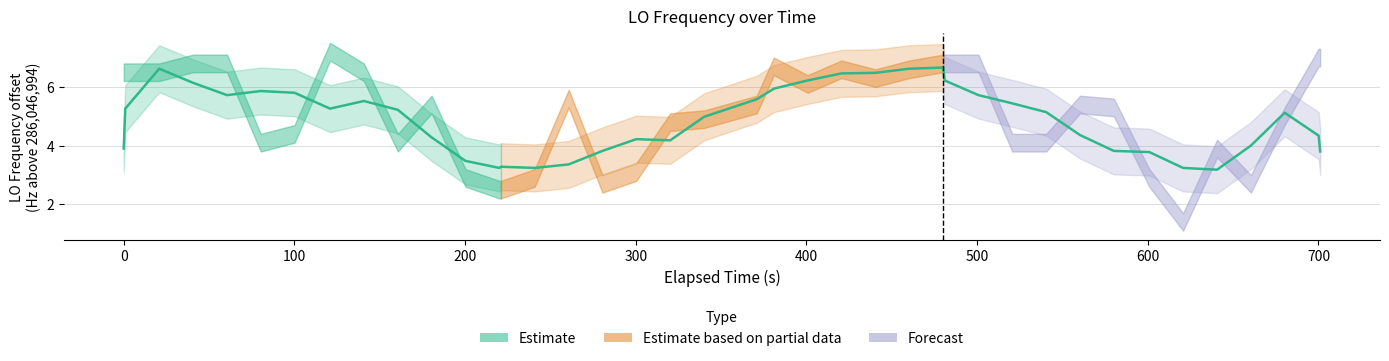

What is the greatest value displayed?

6.7